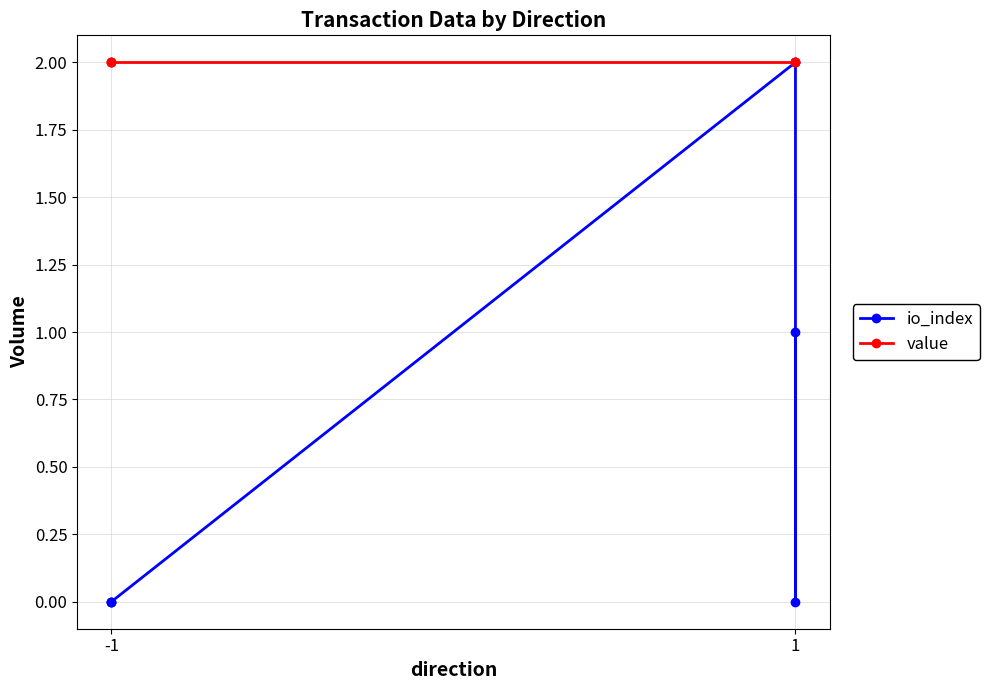

True or false: io_index and value cross at least once.

False